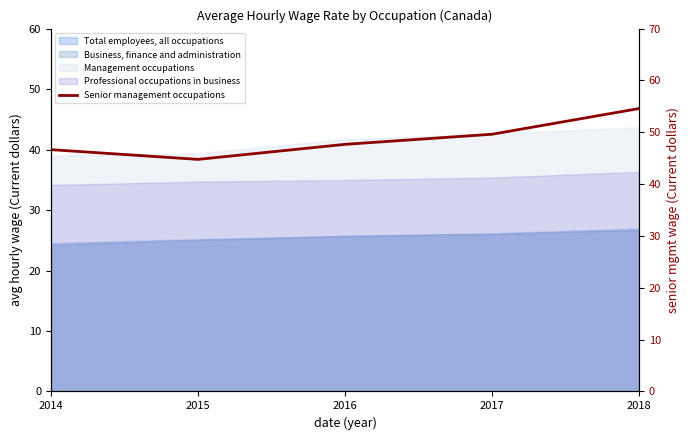

Where does the data first go above 47?

2016